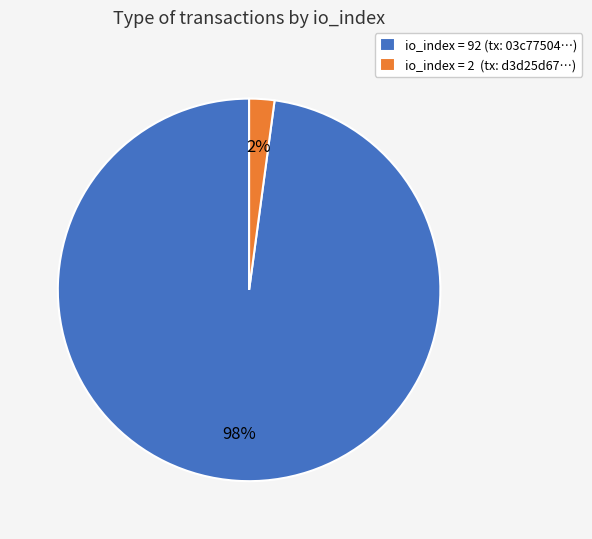

To the nearest percent, what portion does io_index = 92 (tx: 03c77504…) represent?

98%